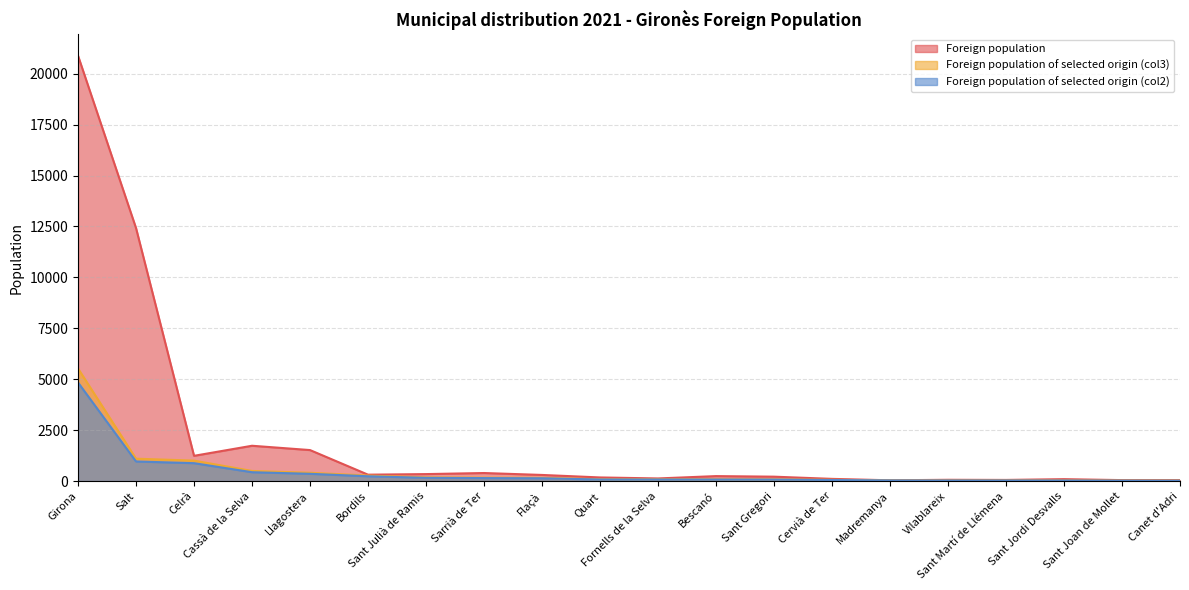

What is the maximum value shown in the chart?

20884